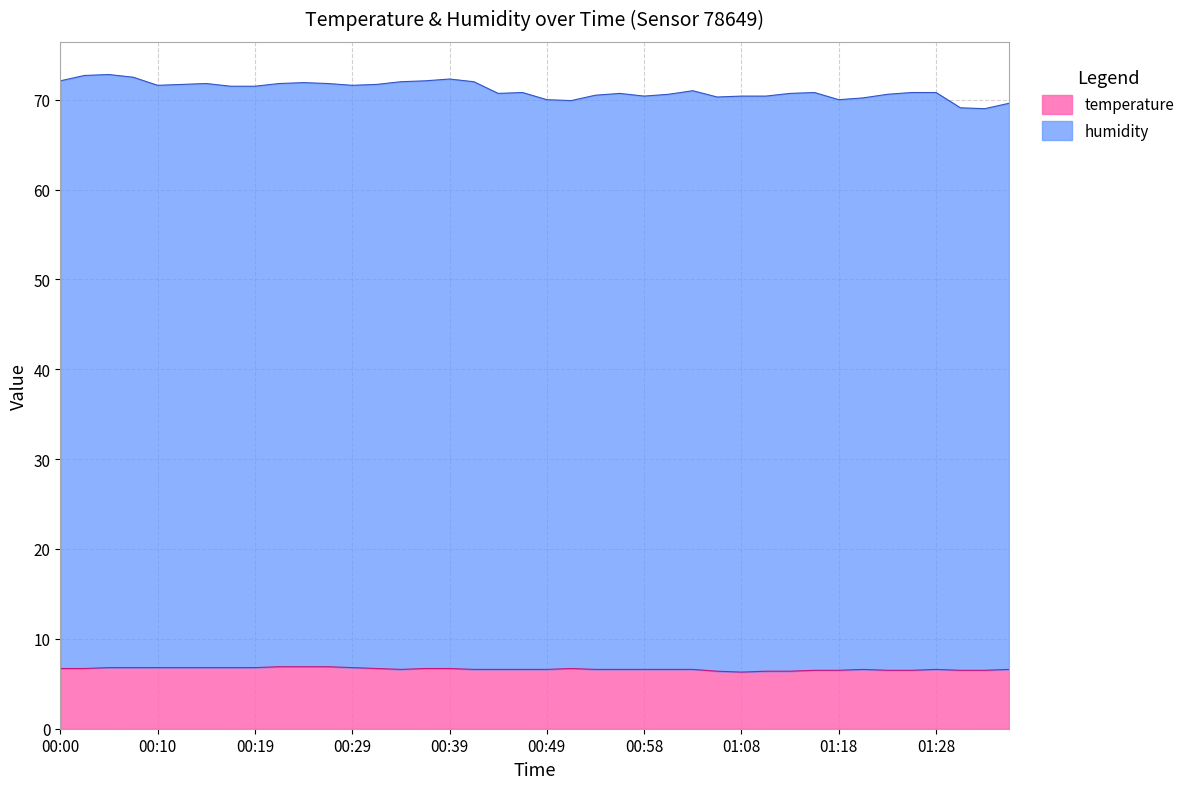

What is the difference between the maximum and minimum values in the humidity series?

3.8